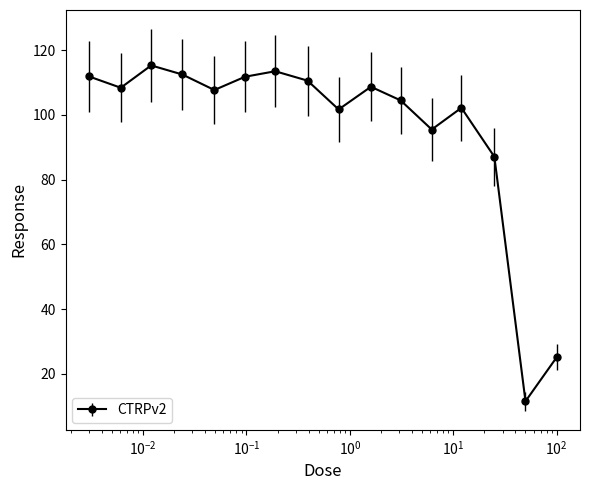

How many lines are shown in the chart?

1